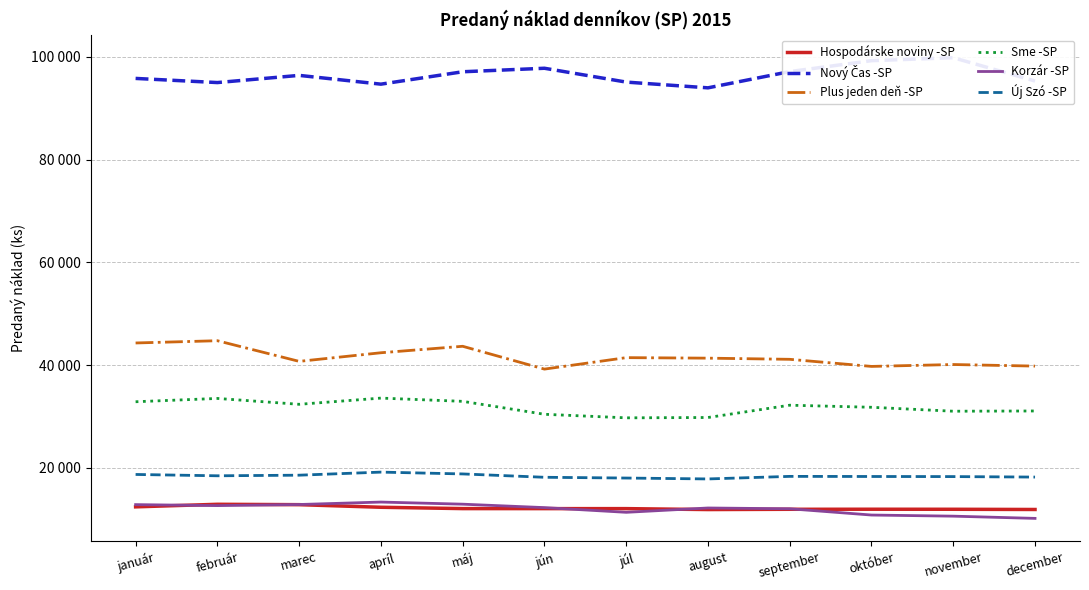

Is the value of Sme -SP at júl greater than the value of Korzár -SP at apríl?

Yes